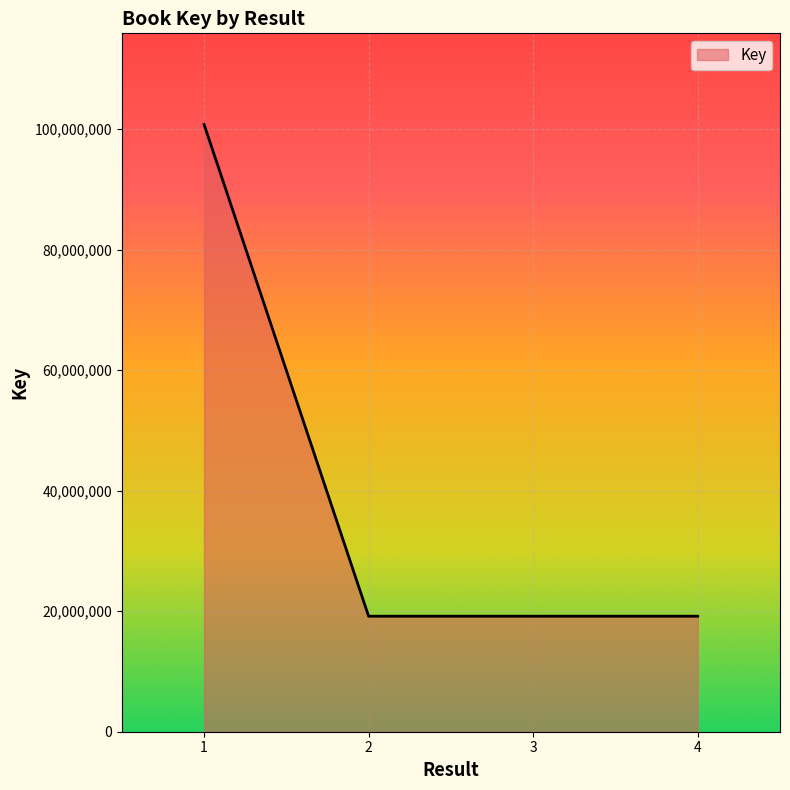

What is the change in value from 1 to 3?

-81599536